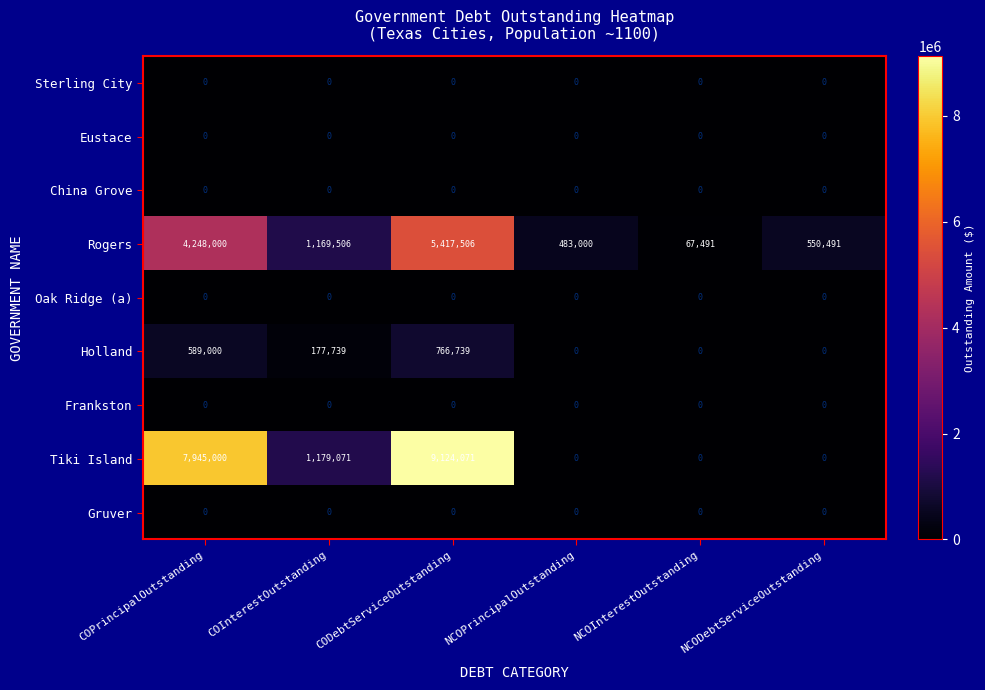

Which series has the largest total across all categories?

Tiki Island